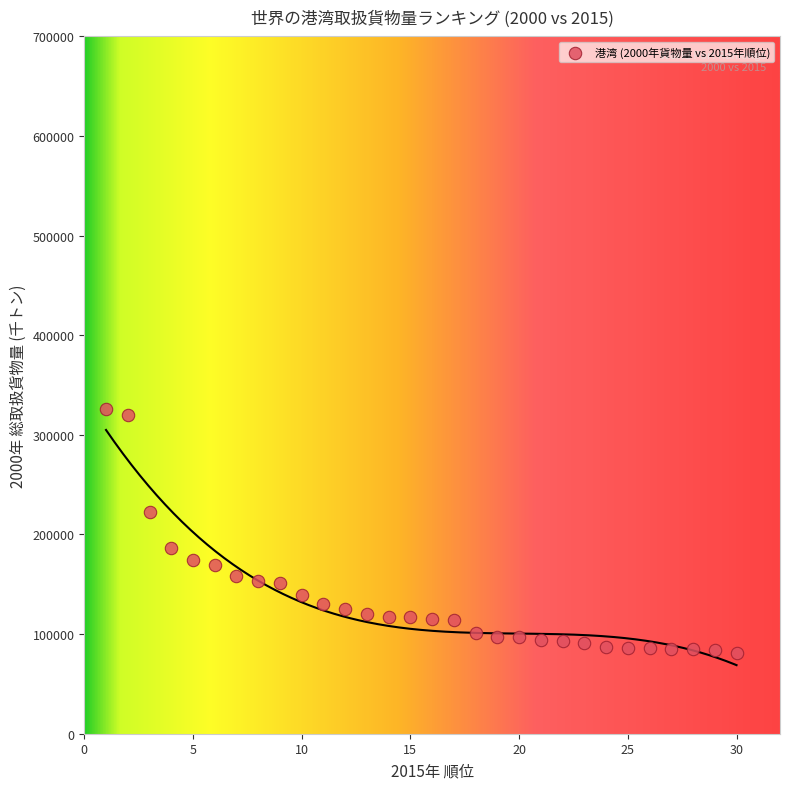

What is the range of X values (max minus min)?

29